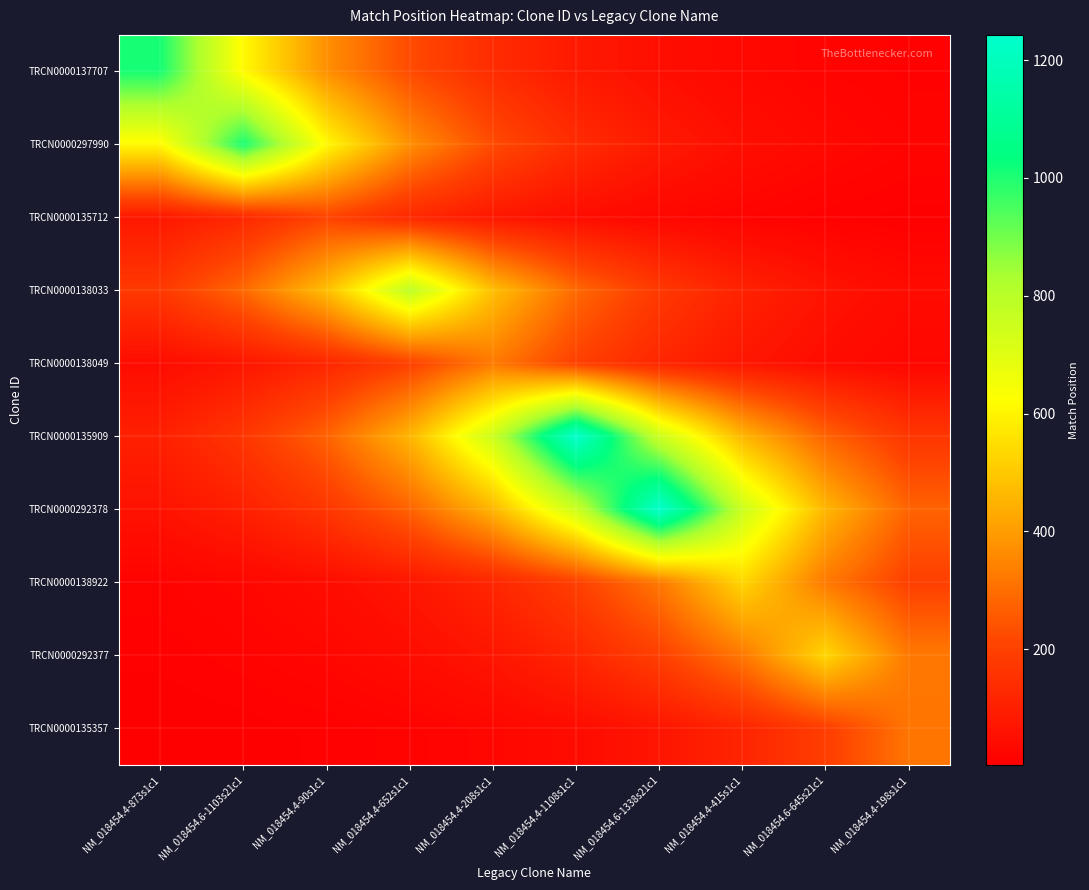

What is the greatest value displayed?

1243.0